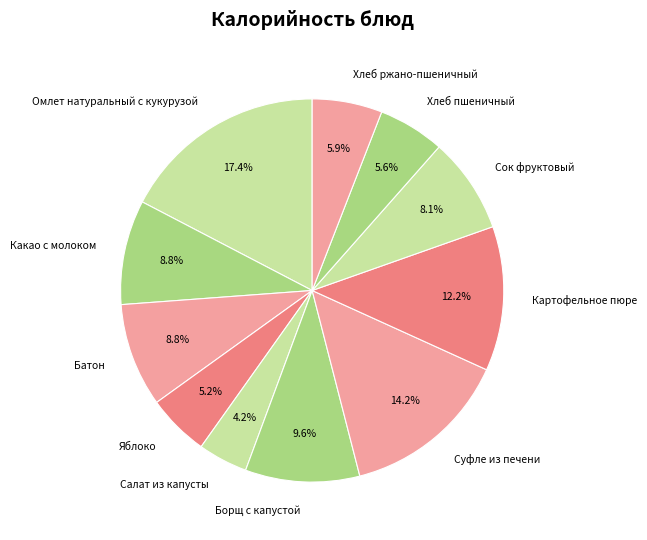

Between Батон and Сок фруктовый, which is larger?

Батон